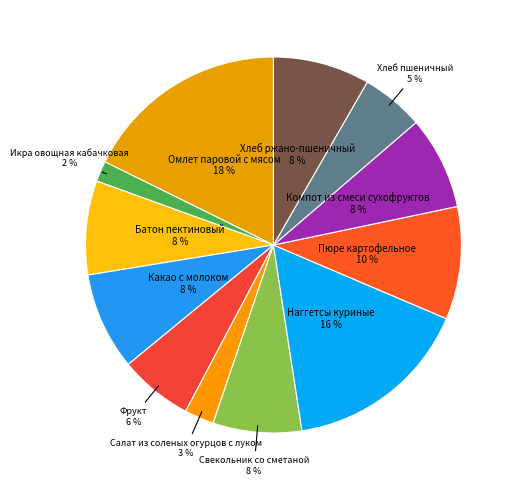

How many slices are in this pie chart?

12